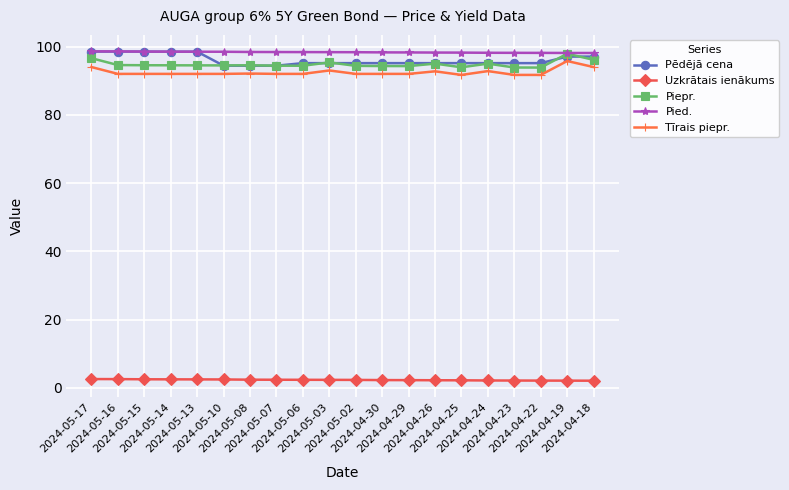

What is the label of the 2nd point from the right?

2024-04-19